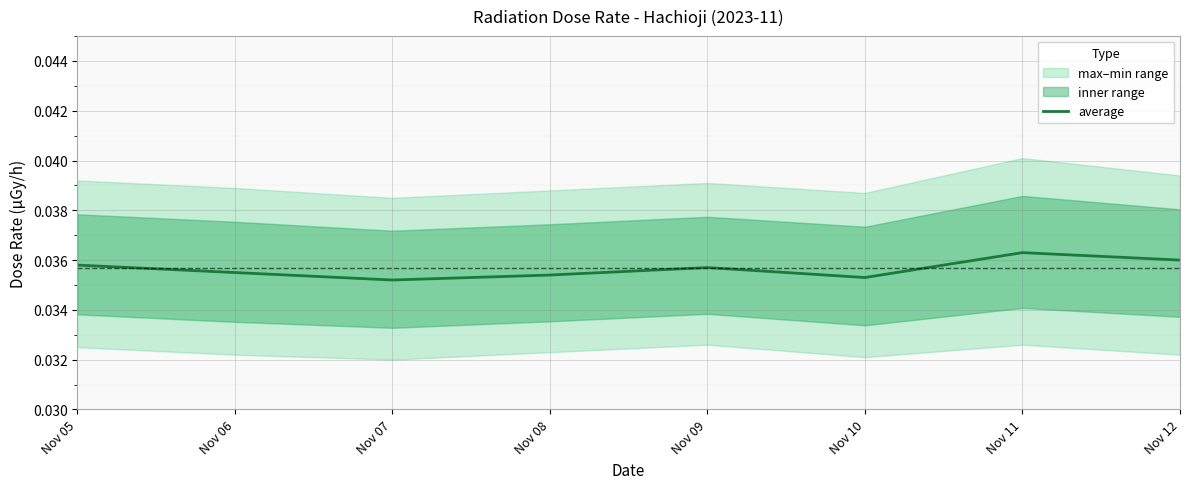

Which category has the lowest value across all series?

Nov 07